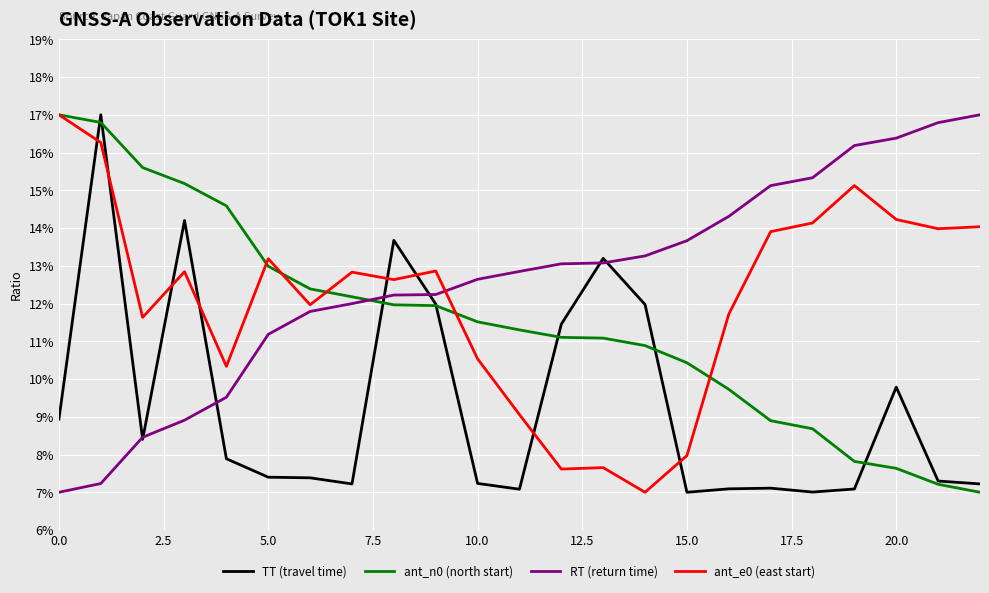

After their last crossing, which series has the higher values: RT (return time) or ant_n0 (north start)?

RT (return time)